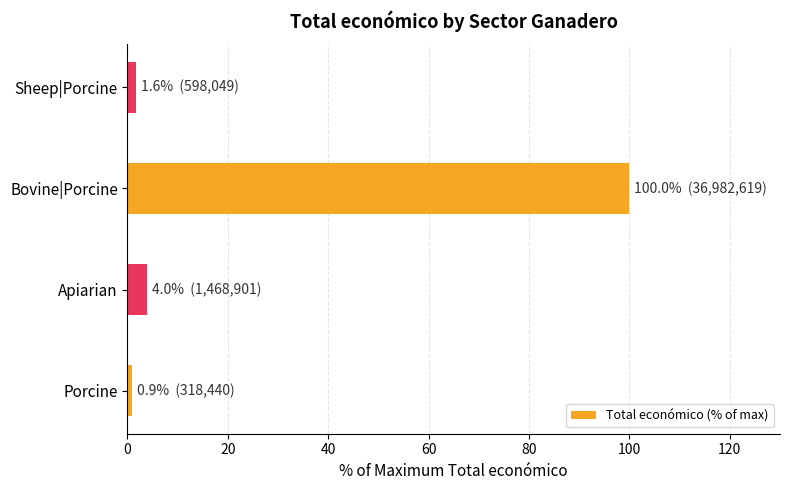

Are the bars horizontal?

Yes